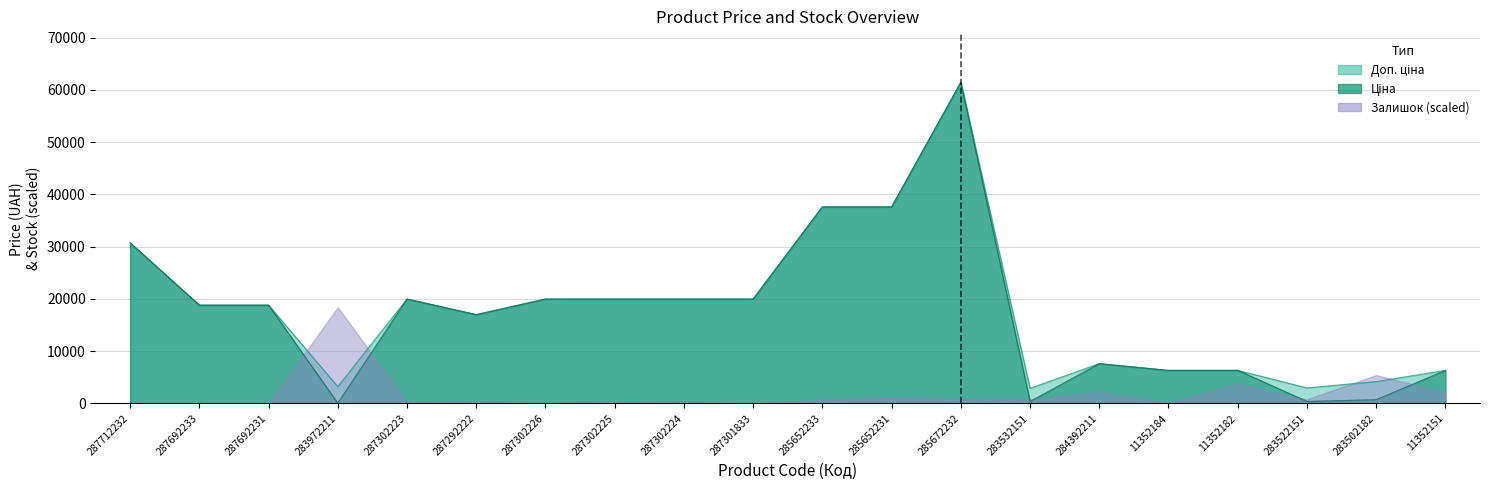

Between 285672232 and 287302224, which is larger?

285672232